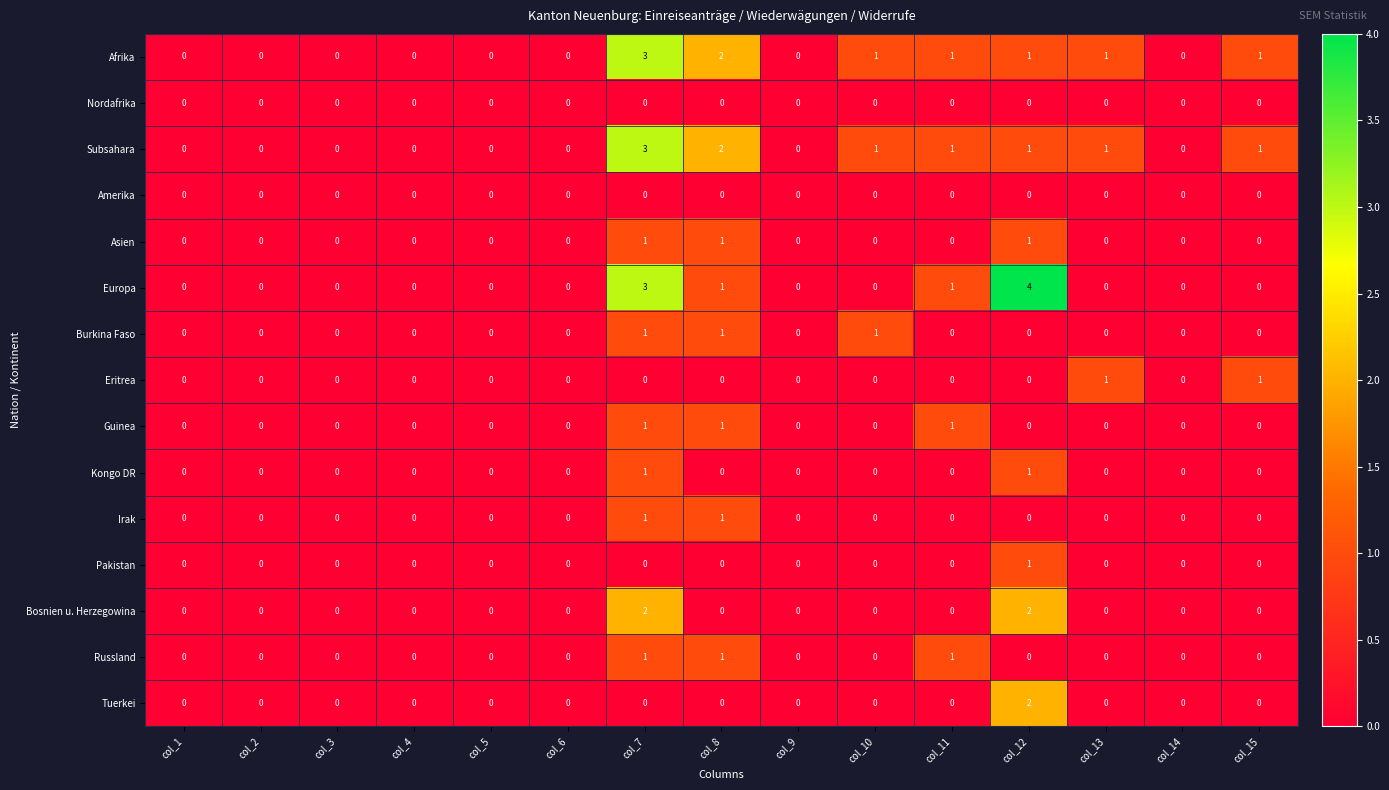

The value of Bosnien u. Herzegowina at col_9 is 0. True or false?

True